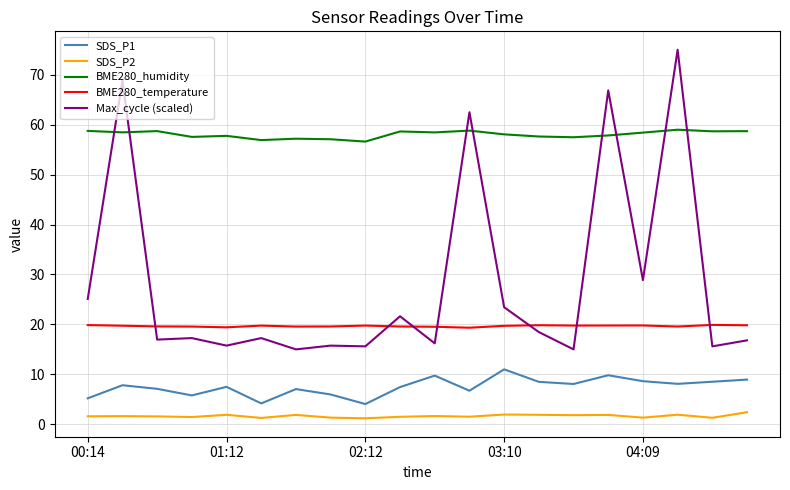

Which series has the largest total across all categories?

BME280_humidity